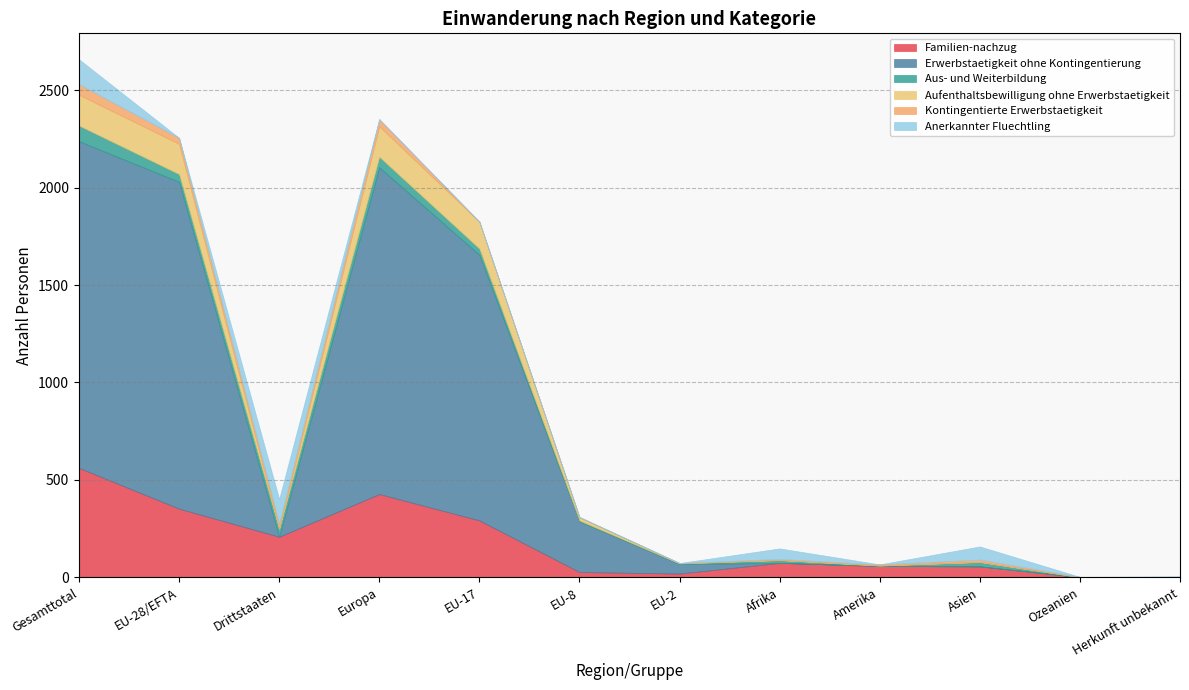

Where do Anerkannter Fluechtling and Erwerbstaetigkeit ohne Kontingentierung first cross each other?

EU-28/EFTA and Drittstaaten